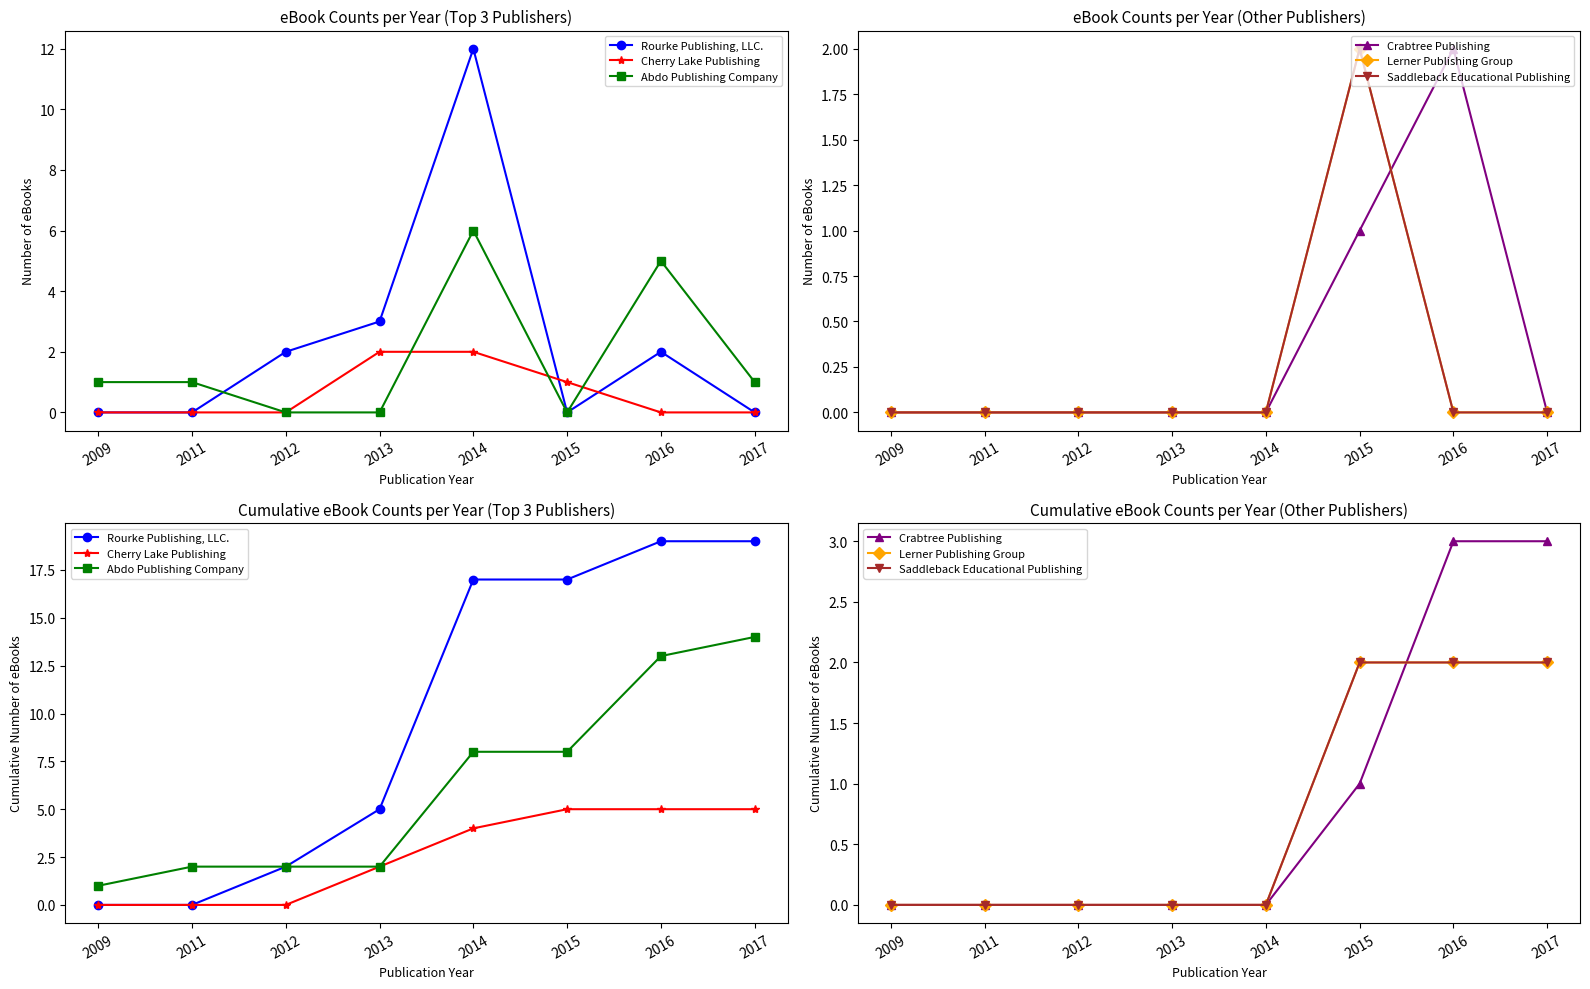

Is the value of Abdo Publishing Company at 2011 greater than the value of Lerner Publishing Group at 2013?

Yes